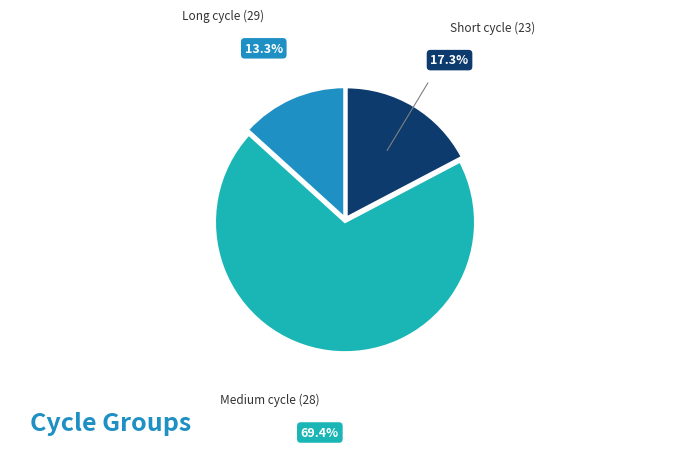

Count the number of slices in the pie.

3